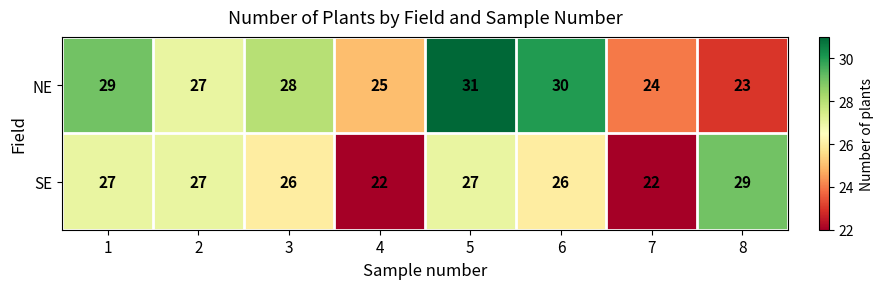

List the series in order of their peak value, highest first.

NE, SE